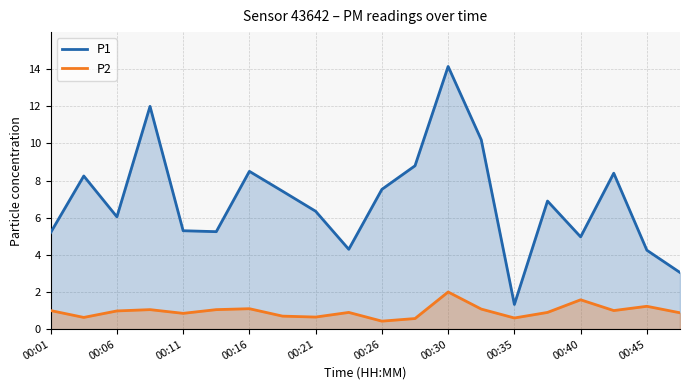

How many lines are shown in the chart?

2